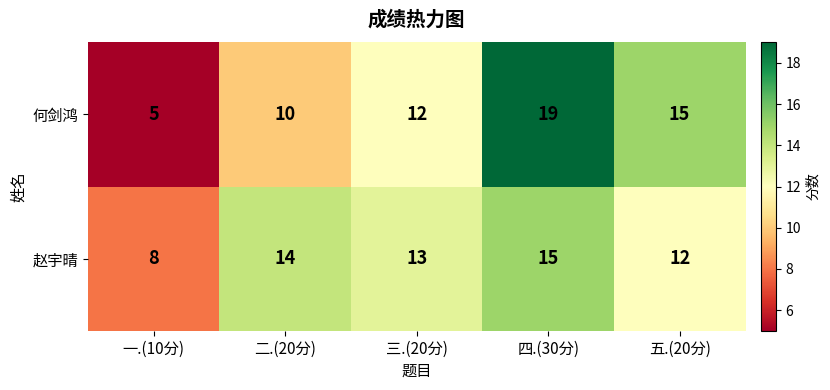

Where is 何剑鸿 nearest to the value 12?

三.(20分)